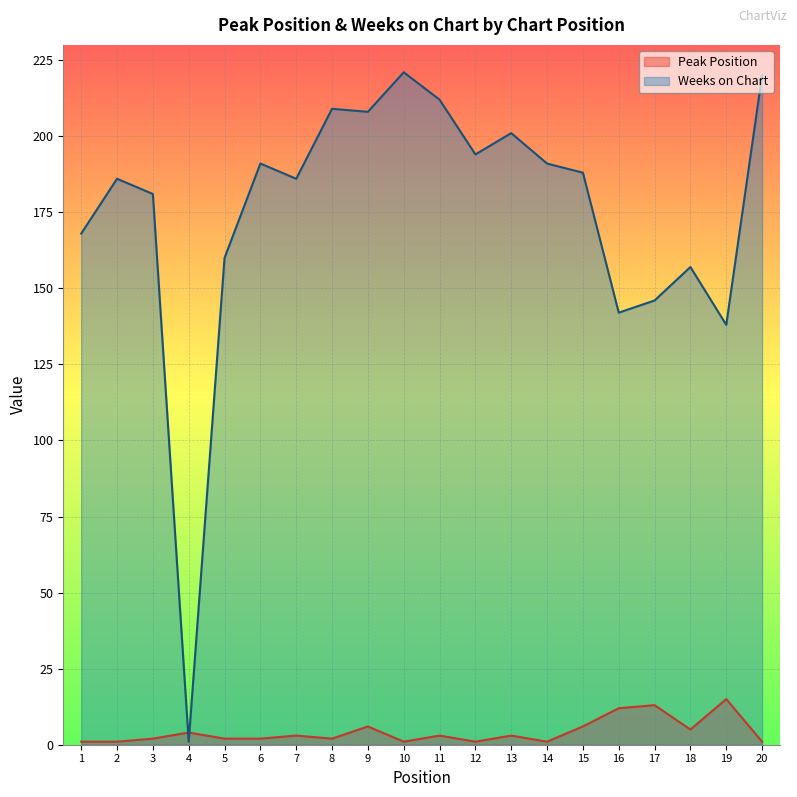

Reading left to right, transcribe all the data shown in this chart.

Peak Position: 1=1	2=1	3=2	4=4	5=2	6=2	7=3	8=2	9=6	10=1	11=3	12=1	13=3	14=1	15=6	16=12	17=13	18=5	19=15	20=1
Weeks on Chart: 1=168	2=186	3=181	4=1	5=160	6=191	7=186	8=209	9=208	10=221	11=212	12=194	13=201	14=191	15=188	16=142	17=146	18=157	19=138	20=220